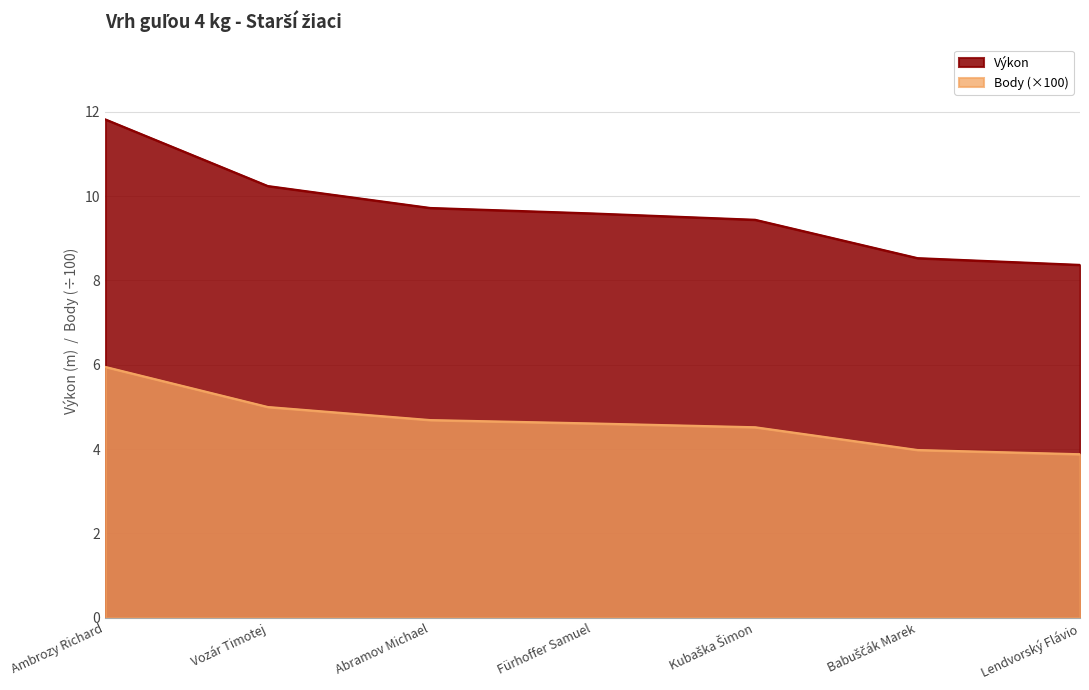

At which label does Body reach its minimum?

Lendvorský Flávio